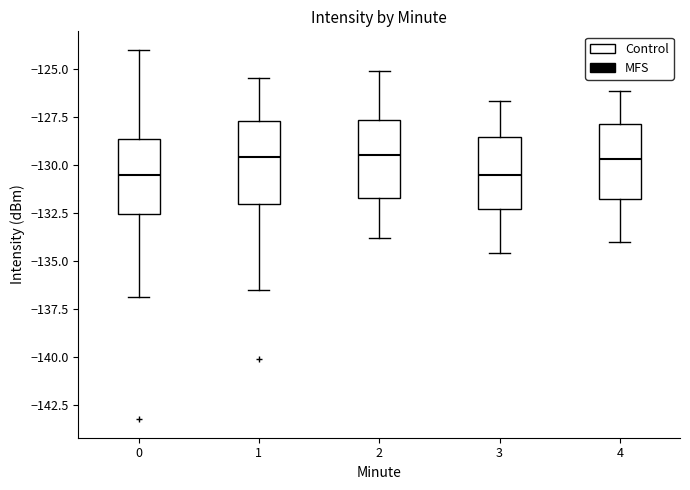

Where is the upper edge of the box at x = 2 on the y-axis? The values are not printed on the chart, so give them approximately, as read against the axis.

-127.5